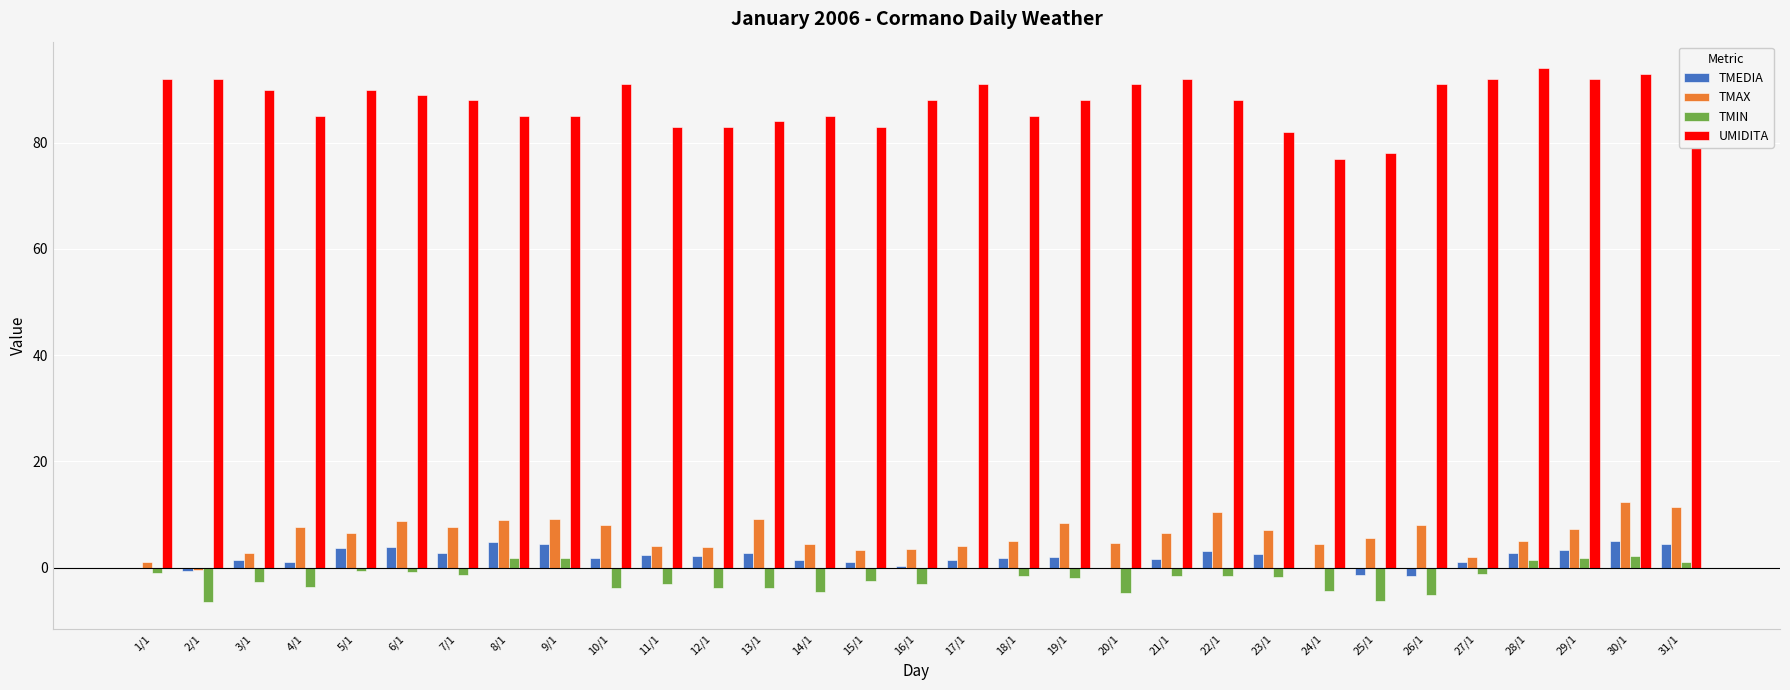

What is the sum of all TMAX values?

190.5